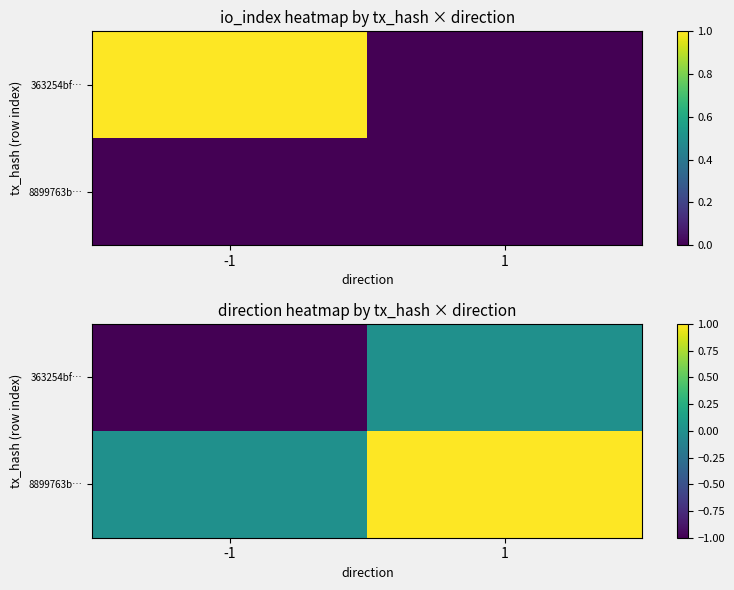

Is the value of 363254bf… at 1 greater than the value of 8899763b… at 1?

No